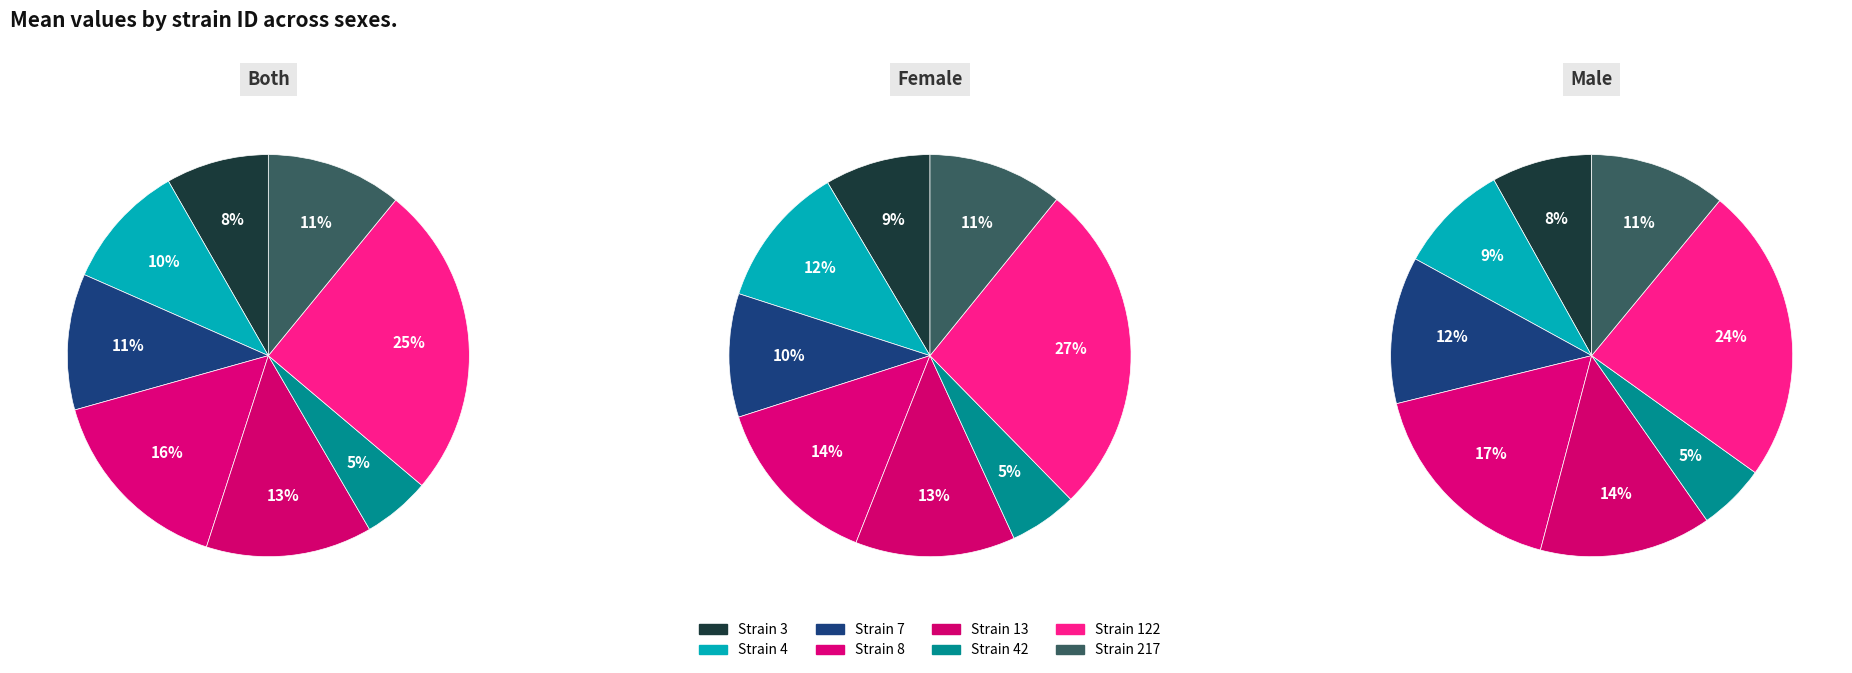

Does any single category account for the majority?

No